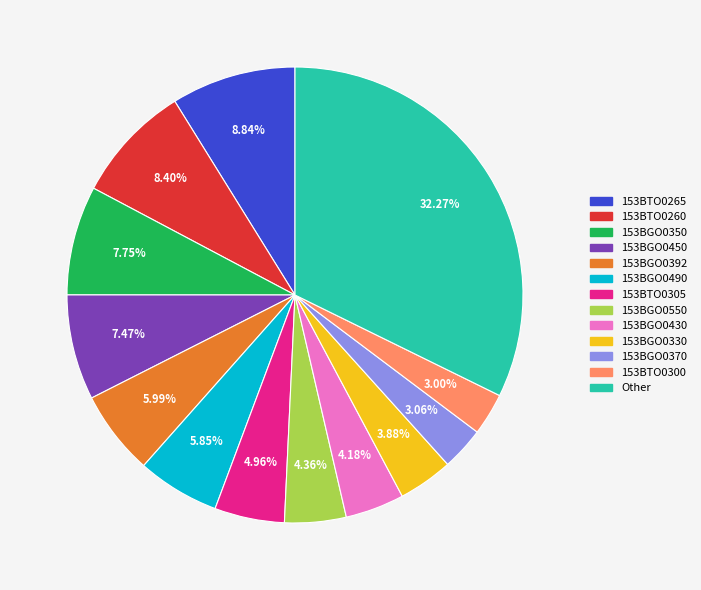

Do 153BGO0350 and 153BGO0550 together represent more than half of the pie?

No